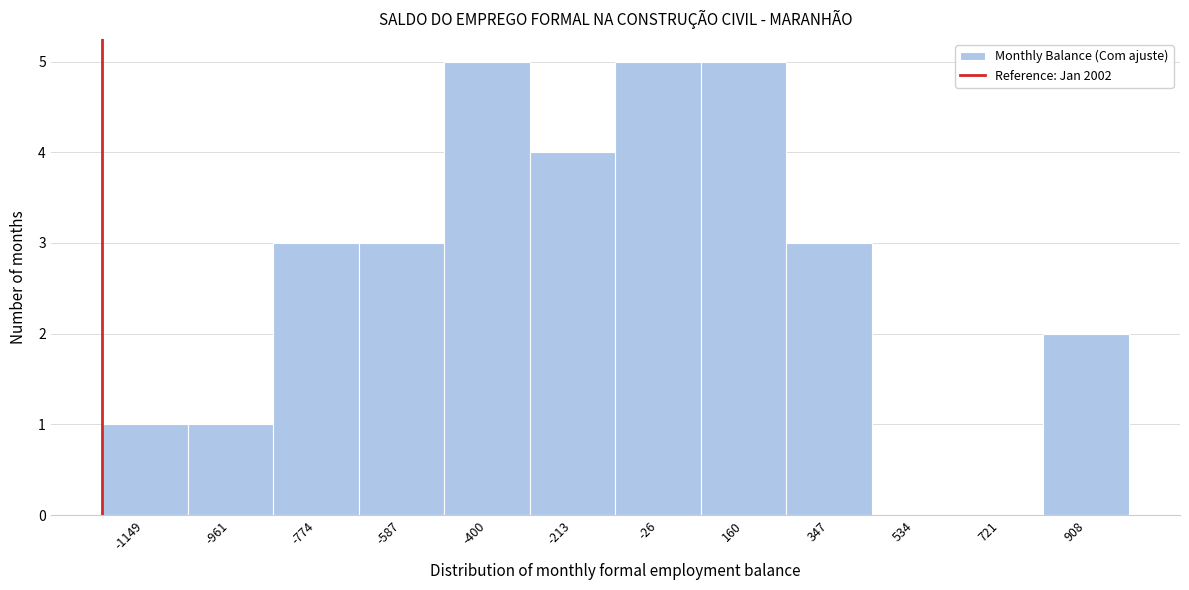

Reading left to right, transcribe all the data shown in this chart.

-1149=1	-961=1	-774=3	-587=3	-400=5	-213=4	-26=5	160=5	347=3	534=0	721=0	908=2